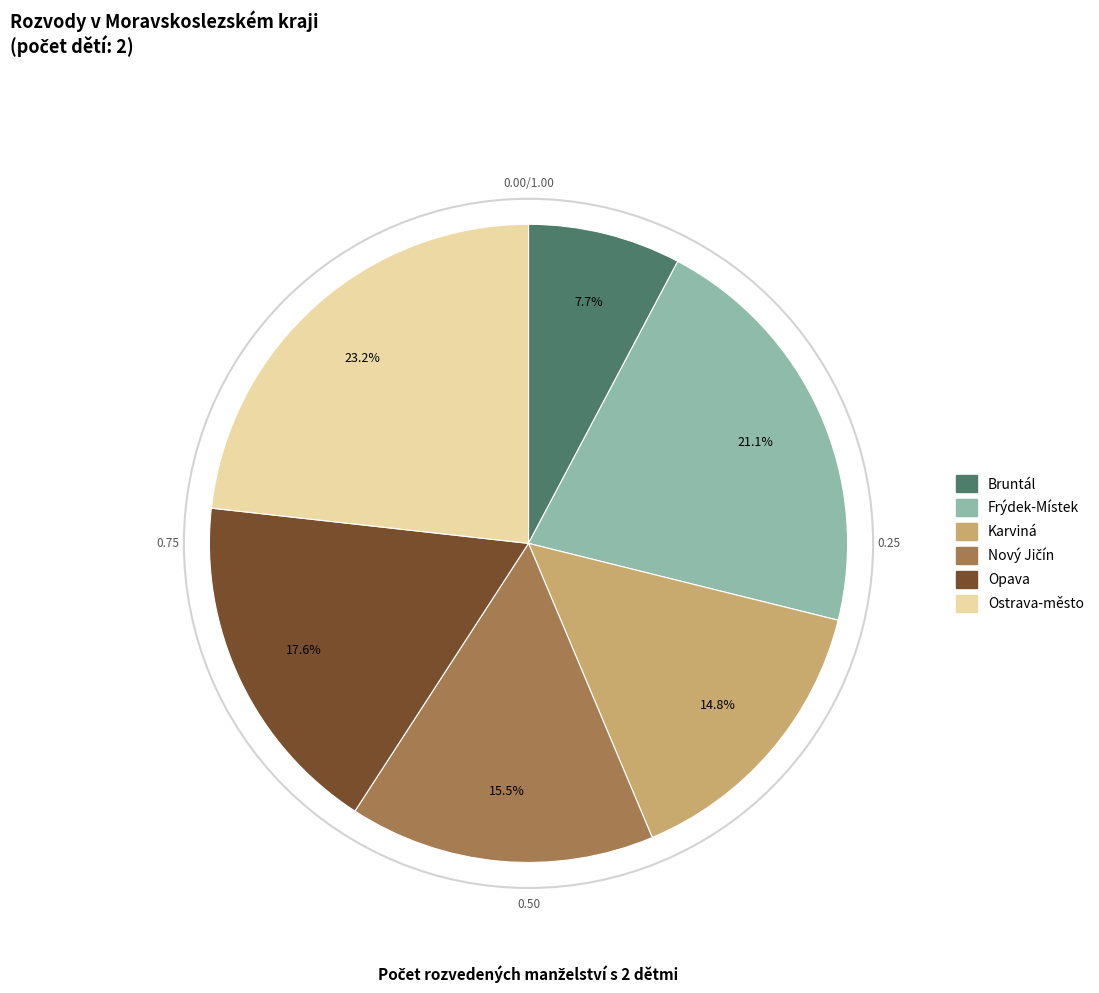

Does any single category account for the majority?

No